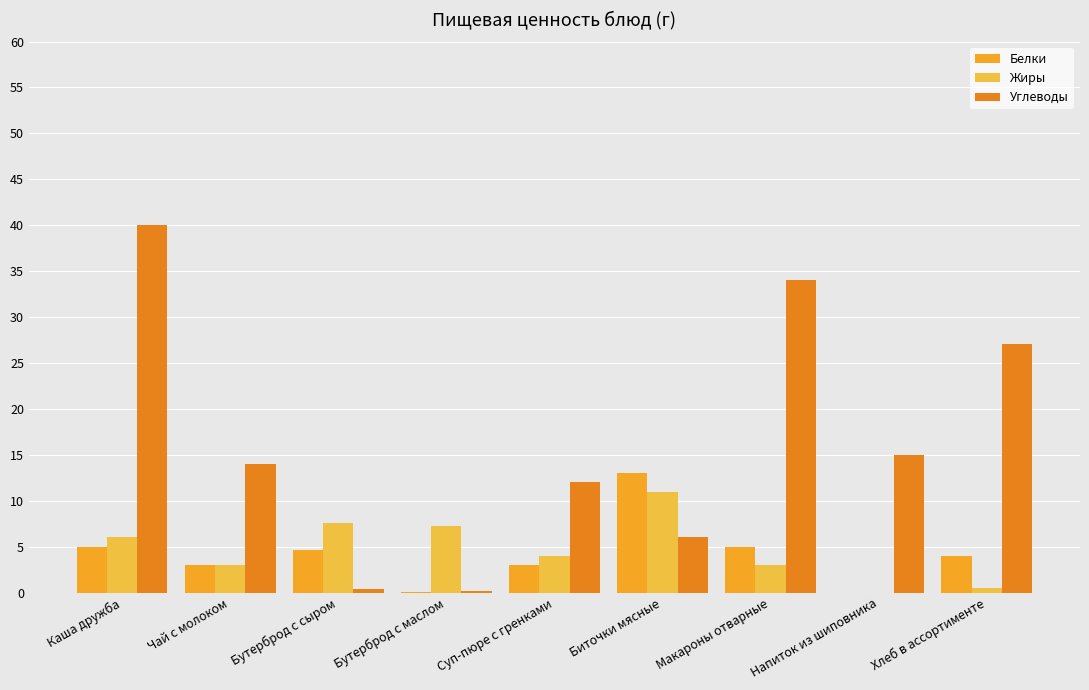

What is the difference between the maximum and minimum values in the Белки series?

13.0